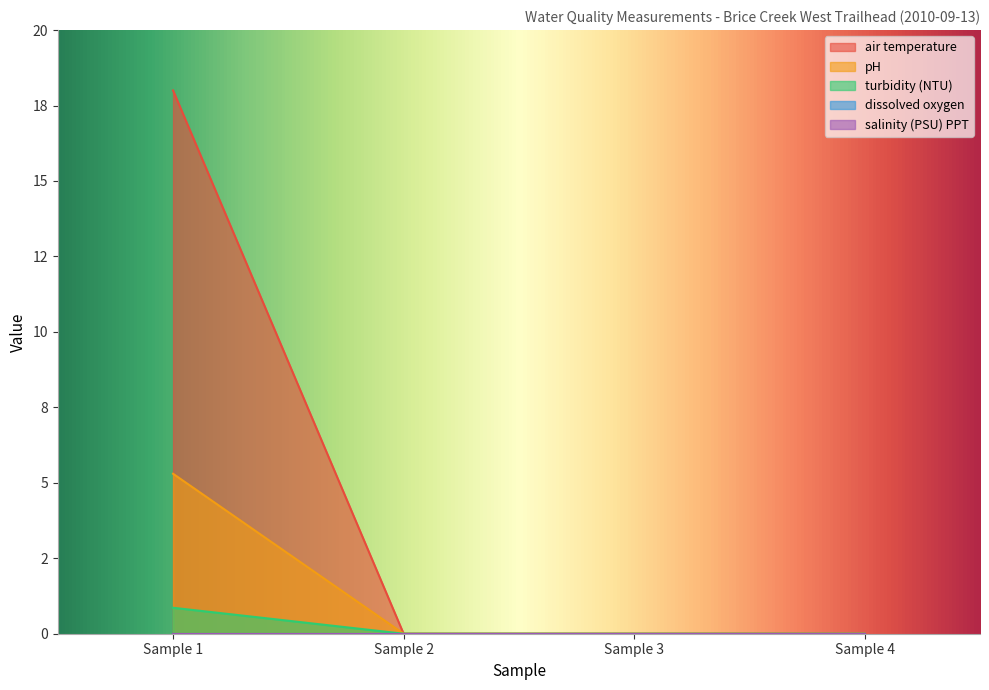

True or false: pH and air temperature cross at least once.

False